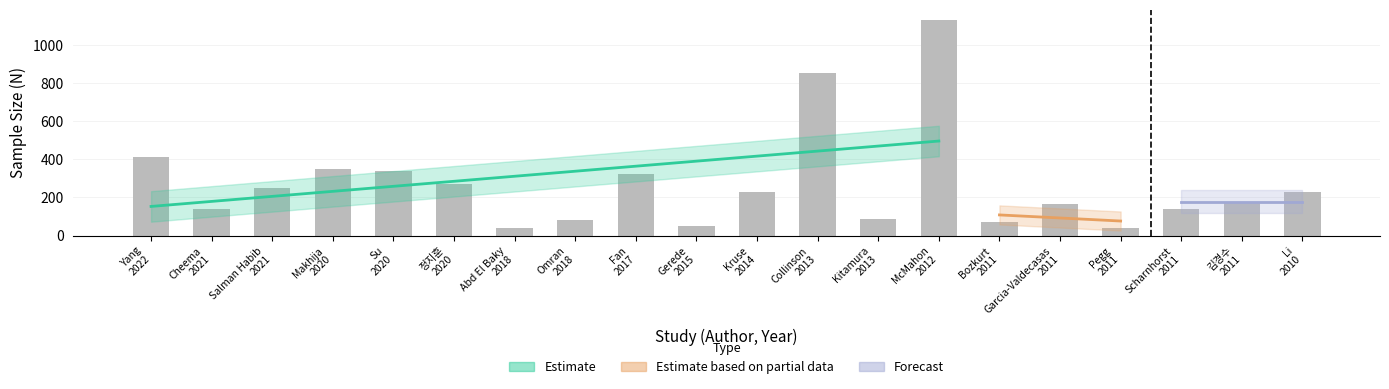

How many bars are there in total?

20